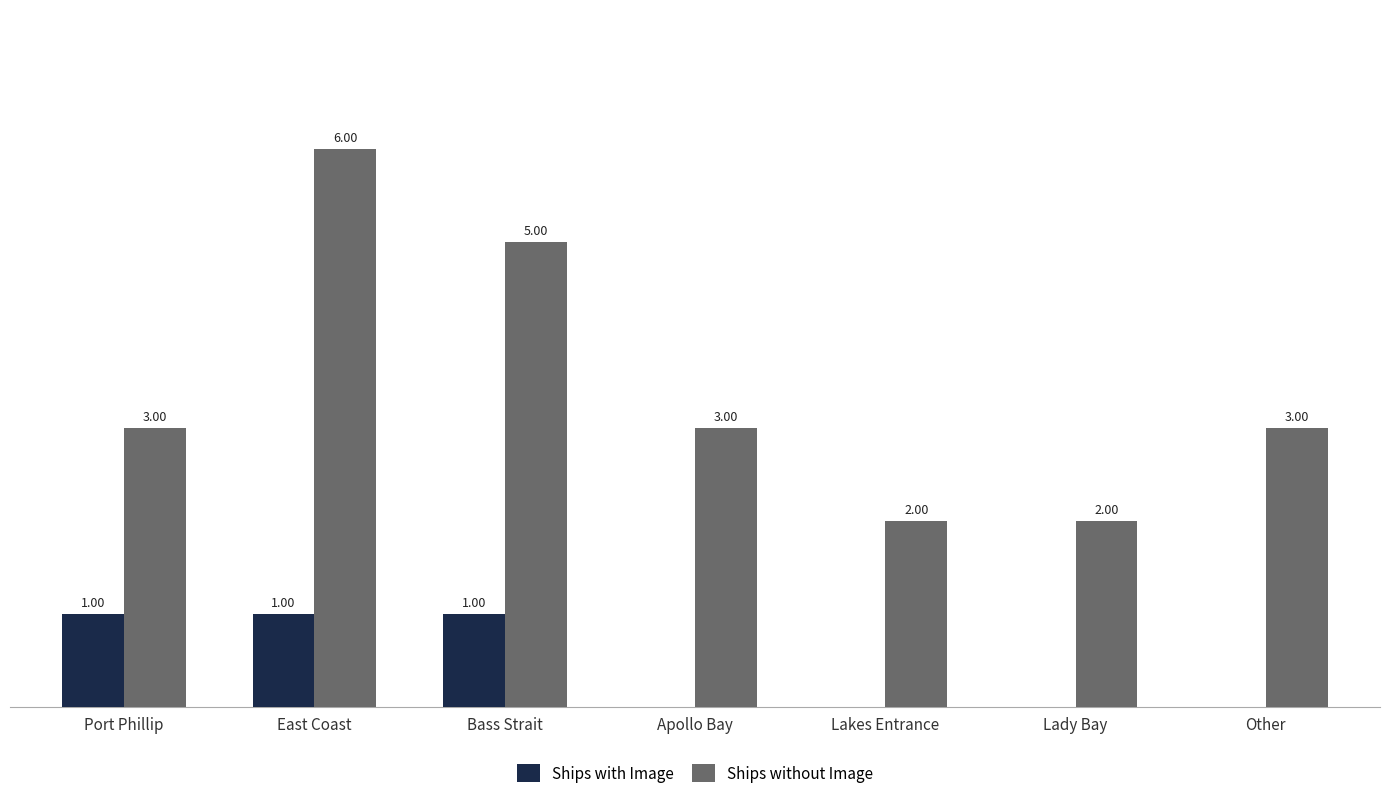

Which series has the largest total across all categories?

Ships without Image